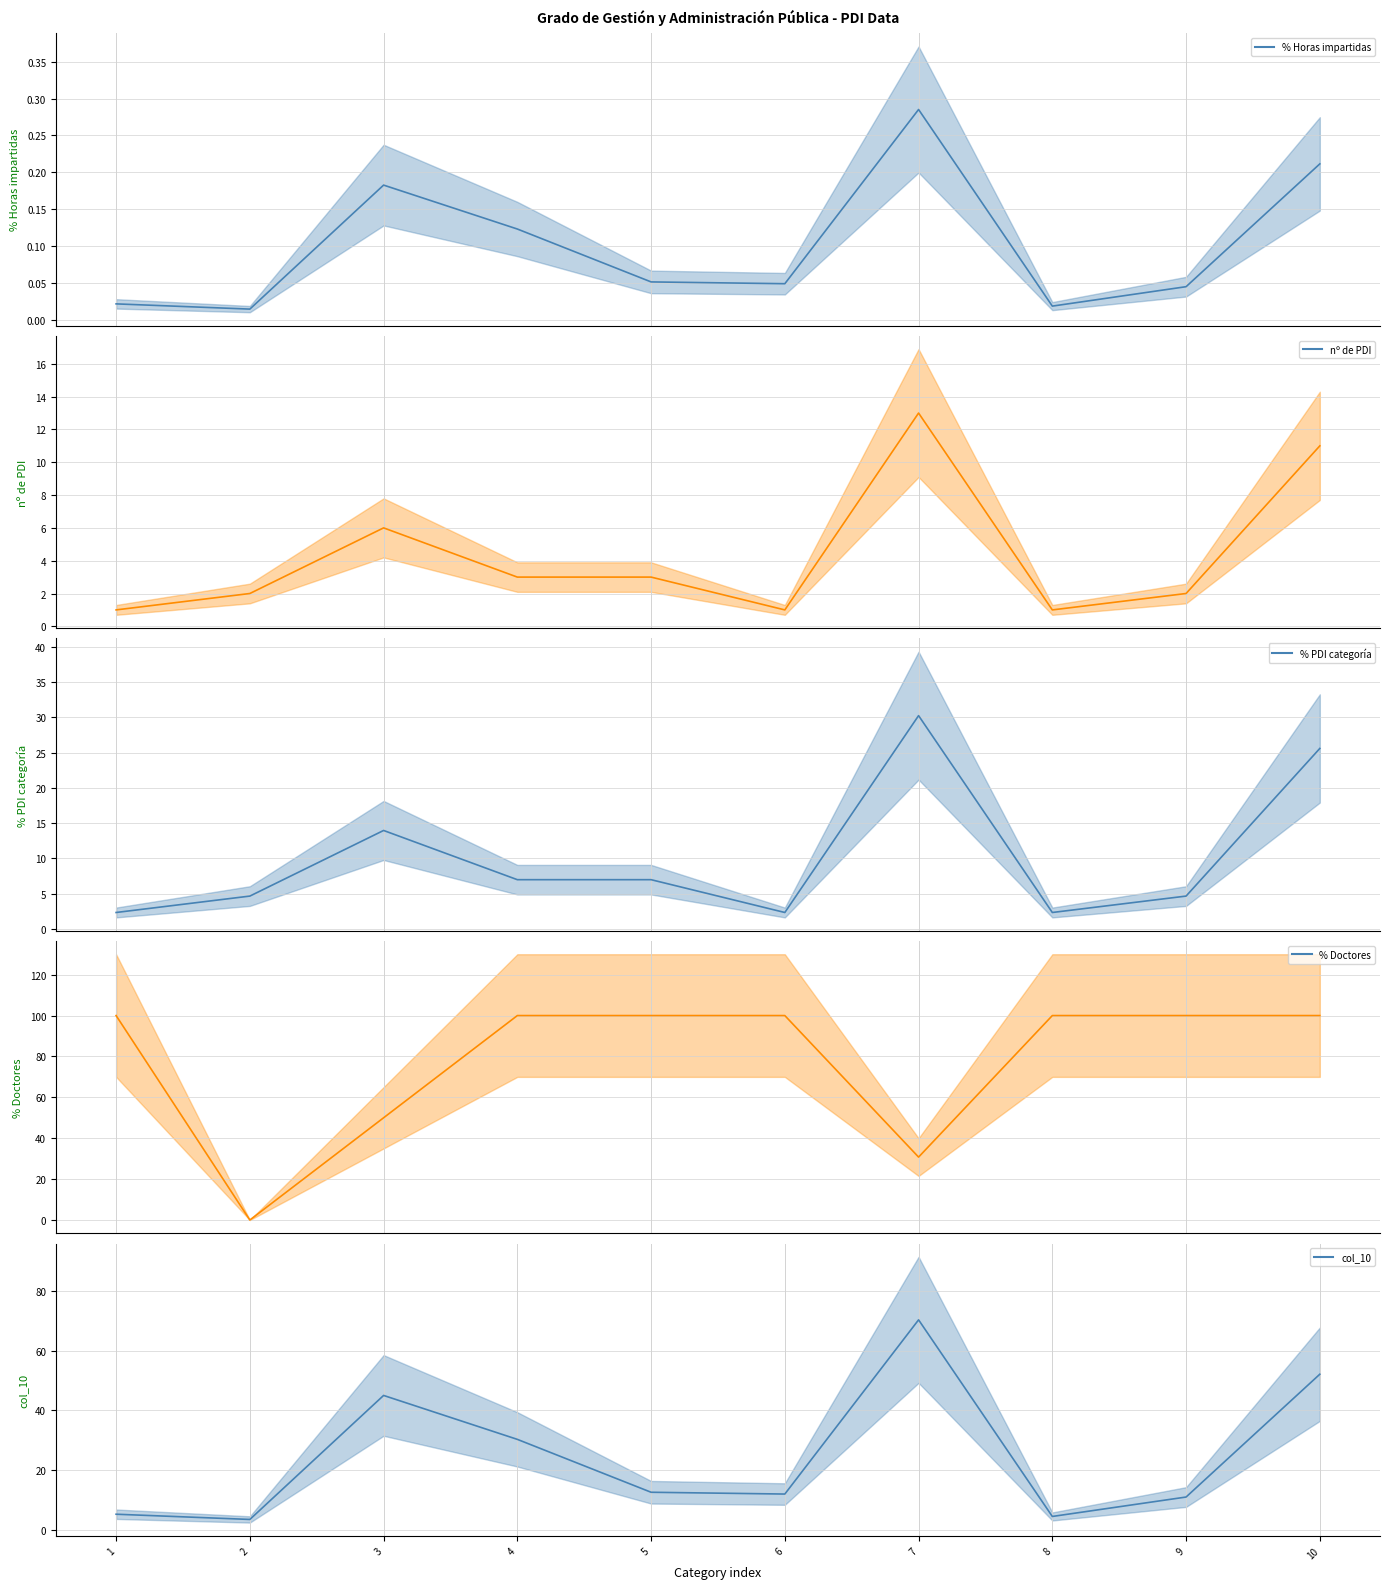

Between which two adjacent categories do % PDI categoría (mean) and % Doctores (mean) first intersect?

1 and 2